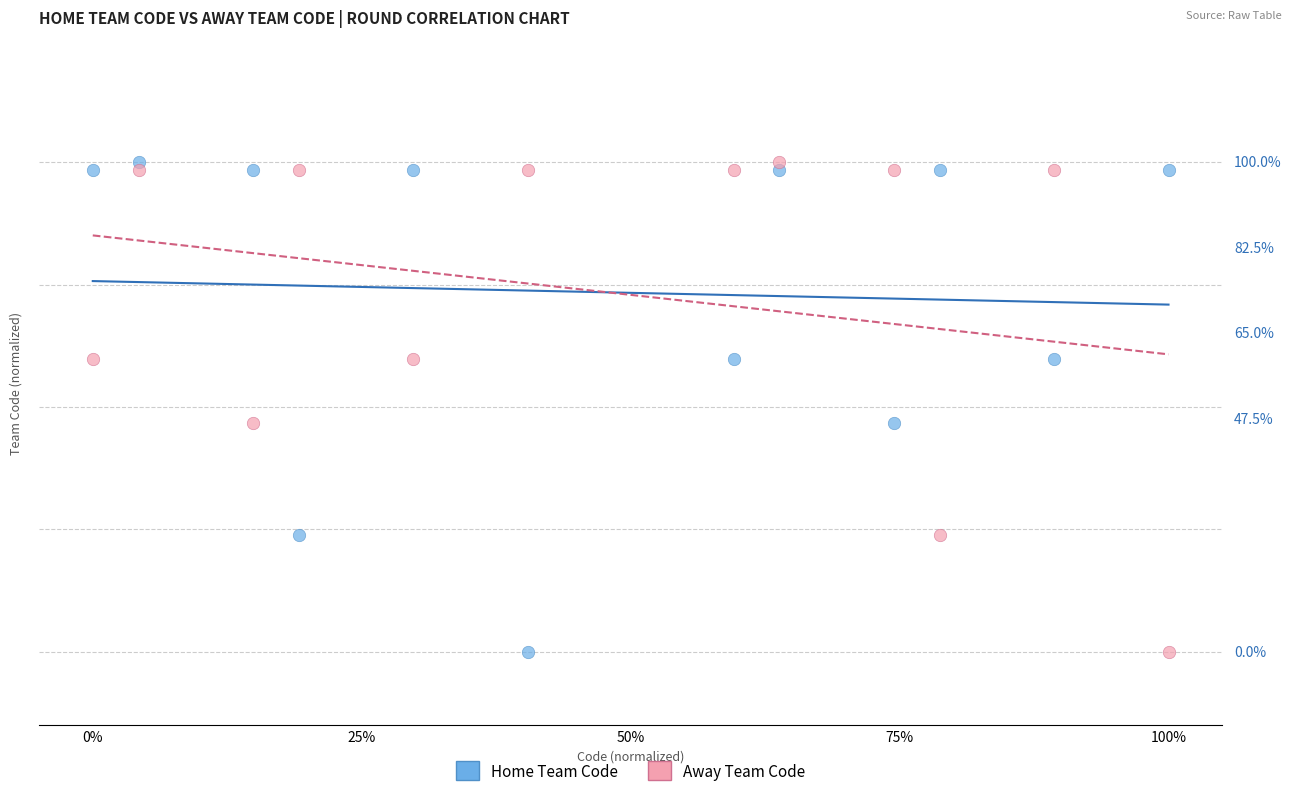

What are all the series names shown in the legend?

Home Team Code, Away Team Code